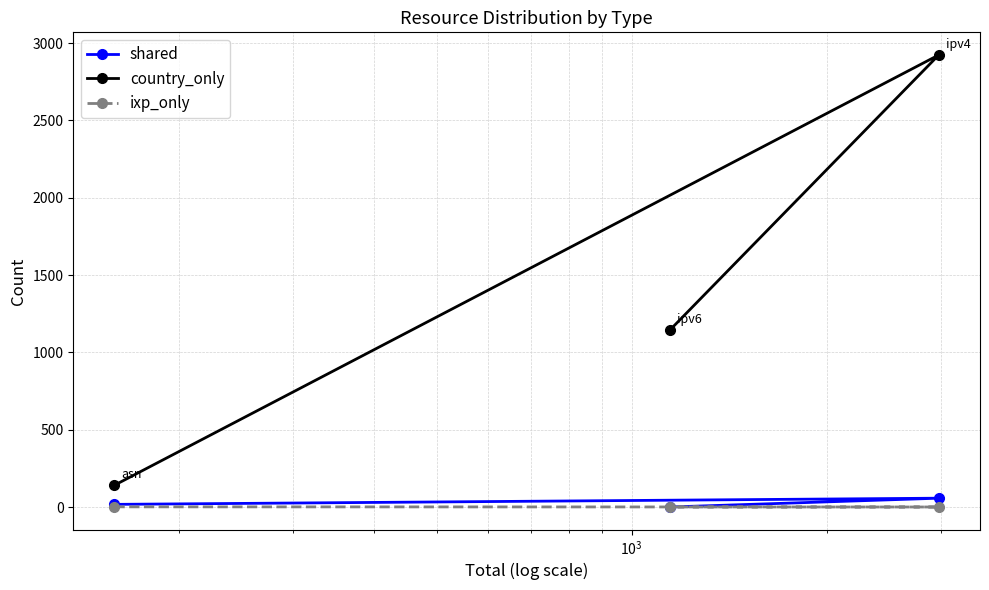

What is the minimum value for country_only?

141